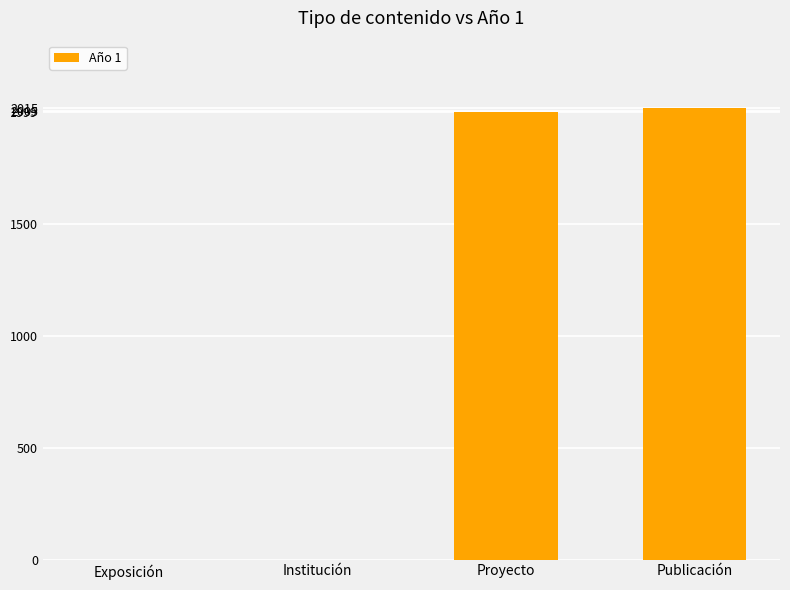

The chart shows a value of 1318 at Institución. True or false?

False